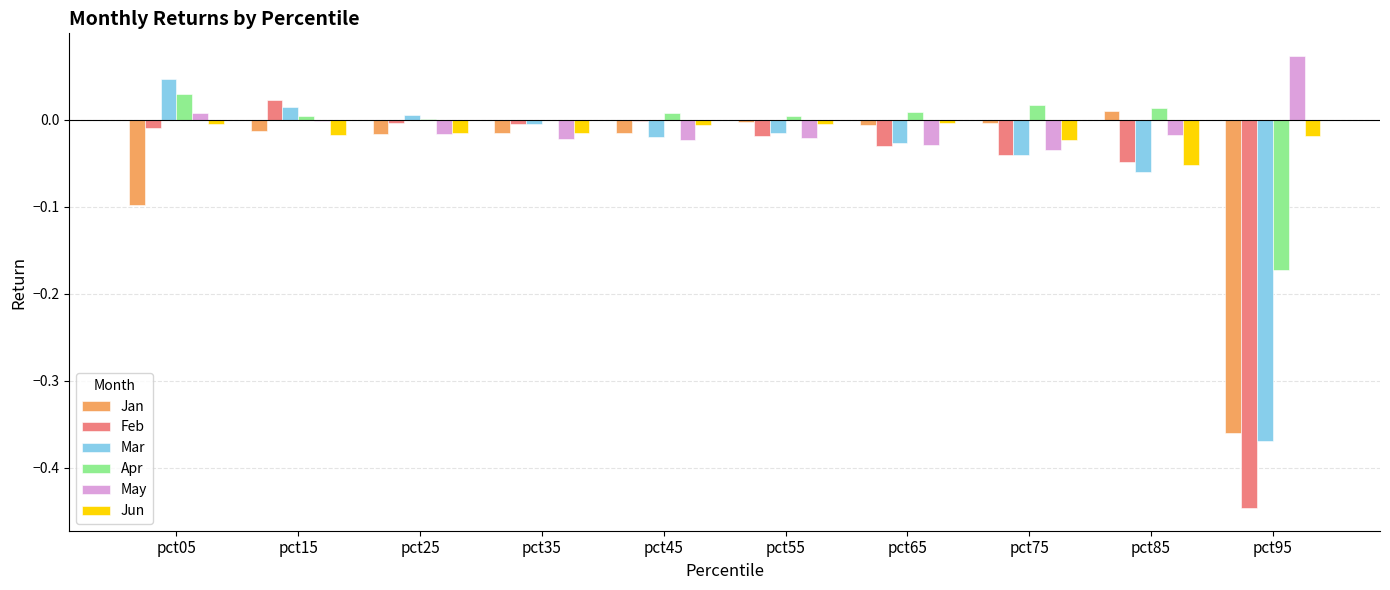

How many groups of bars are there?

10